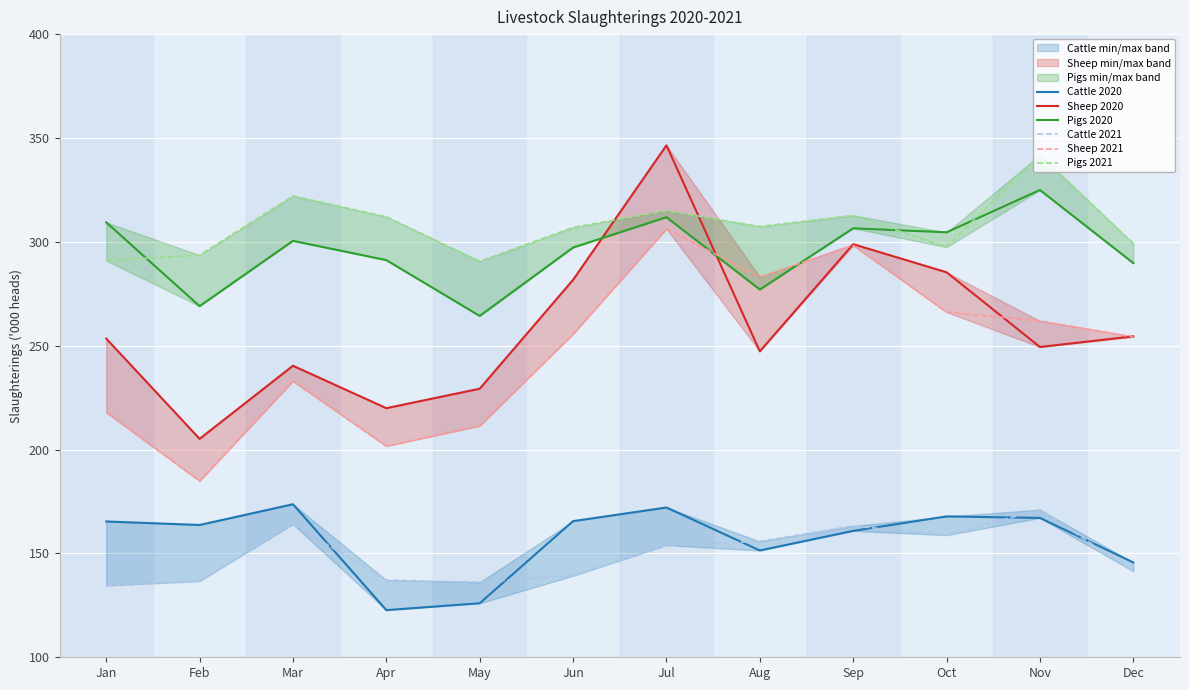

What is the difference between the Sheep 2020 values at Mar and May?

11.0